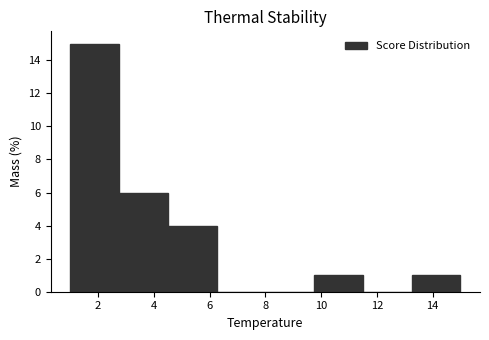

Reading left to right, transcribe this chart: for each bar, give the range it covers on the x-axis and its height. Neither the bar edges nor the heights are printed on the chart, so give them approximately, as read against the axes.

1.00 to 2.75: 15
2.75 to 4.50: 6
4.50 to 6.25: 4
6.25 to 8.00: 0
8.00 to 9.75: 0
9.75 to 11.50: 1
11.50 to 13.25: 0
13.25 to 15.00: 1